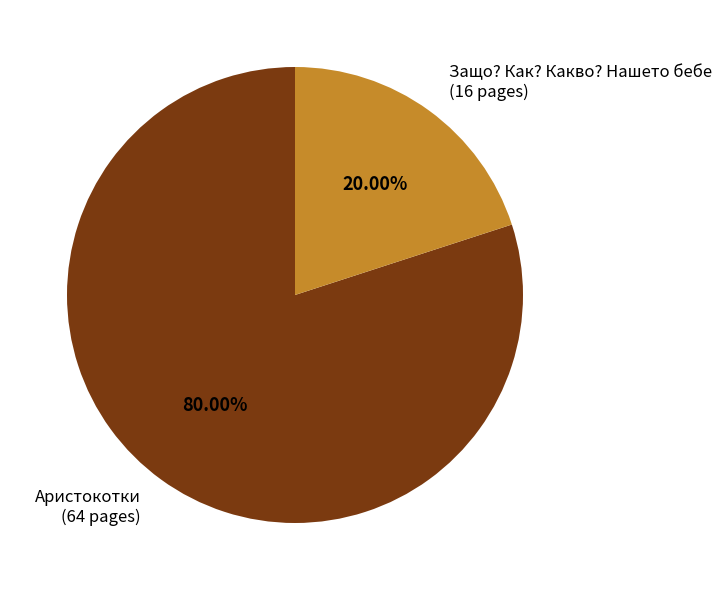

Is there any slice that represents more than half of the pie?

Yes